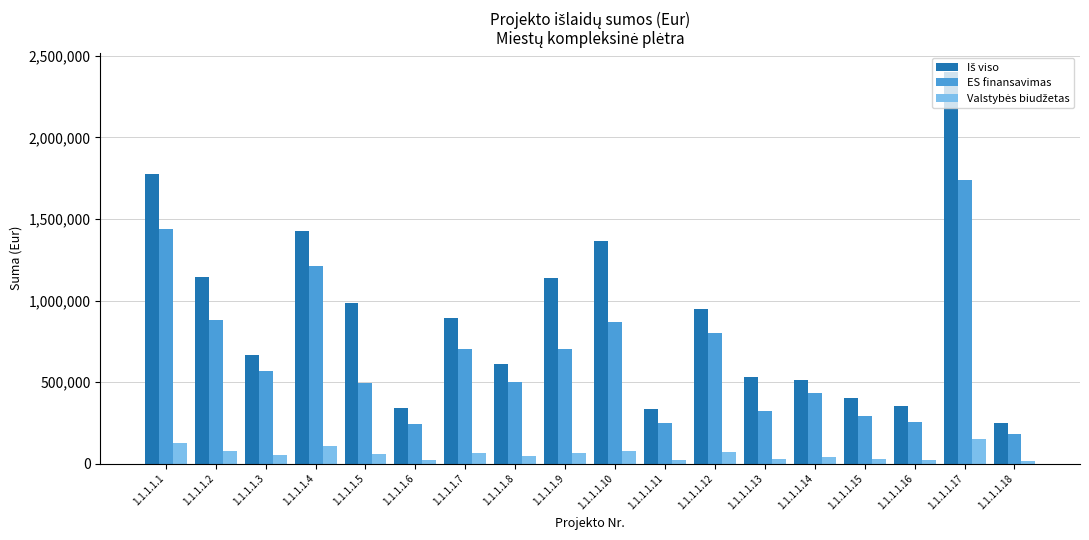

What is the difference between the second highest and minimum values in the ES finansavimas series?

1260157.9